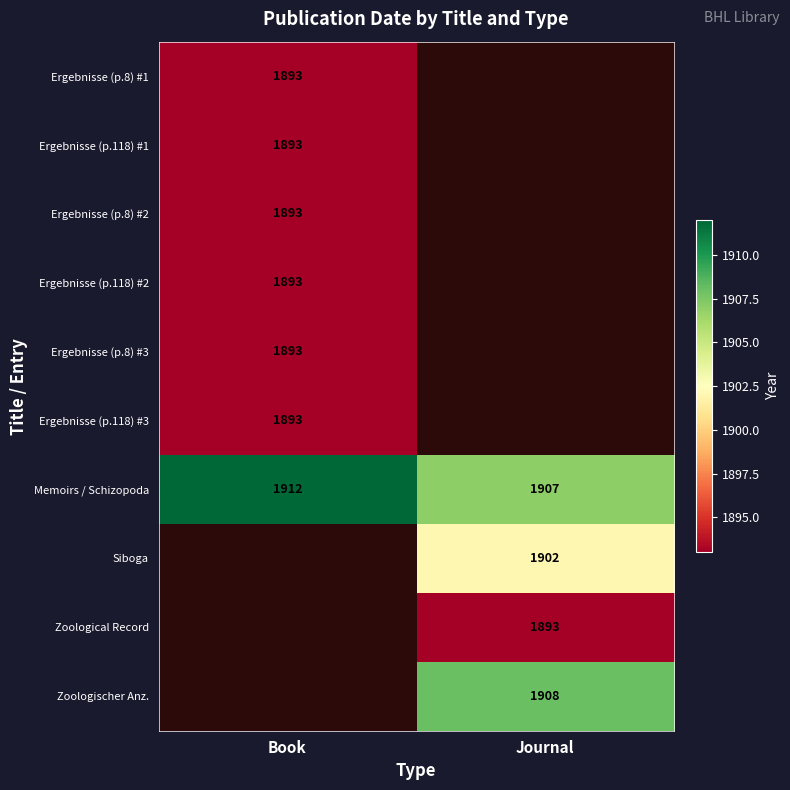

Rank the categories by Memoirs / Schizopoda value from lowest to highest.

Journal, Book